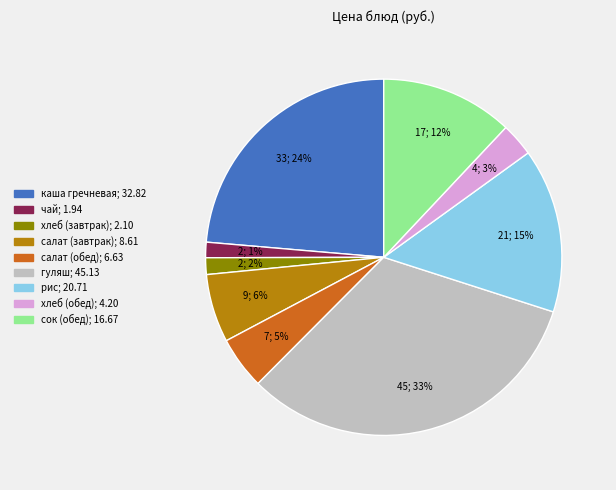

To the nearest percent, what is the average slice percentage?

11%